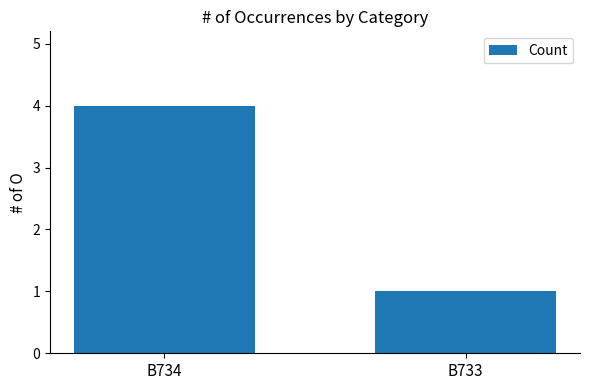

Reading right to left, extract all data points from this chart.

1	4